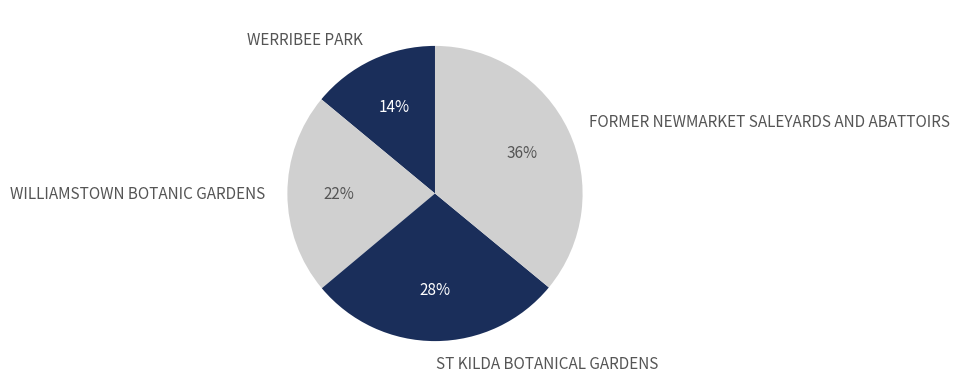

Is the sum of ST KILDA BOTANICAL GARDENS and FORMER NEWMARKET SALEYARDS AND ABATTOIRS greater than half?

Yes